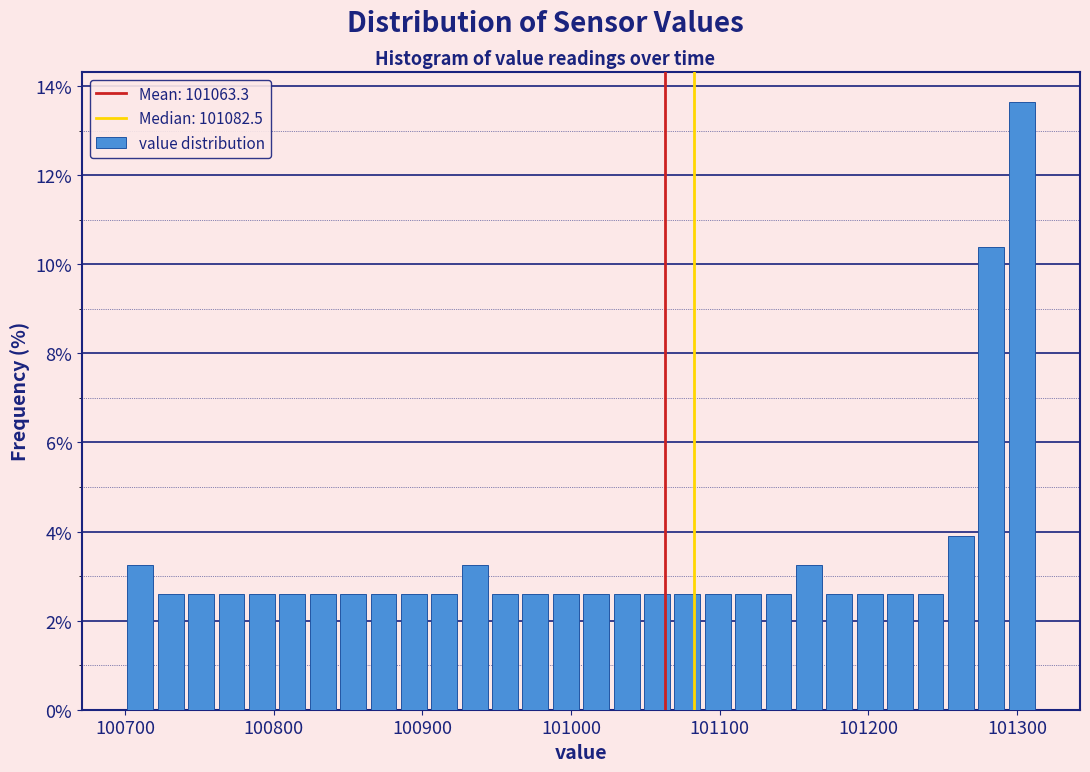

Read against the x-axis, roughly where is the centre of the tallest bar?

101300